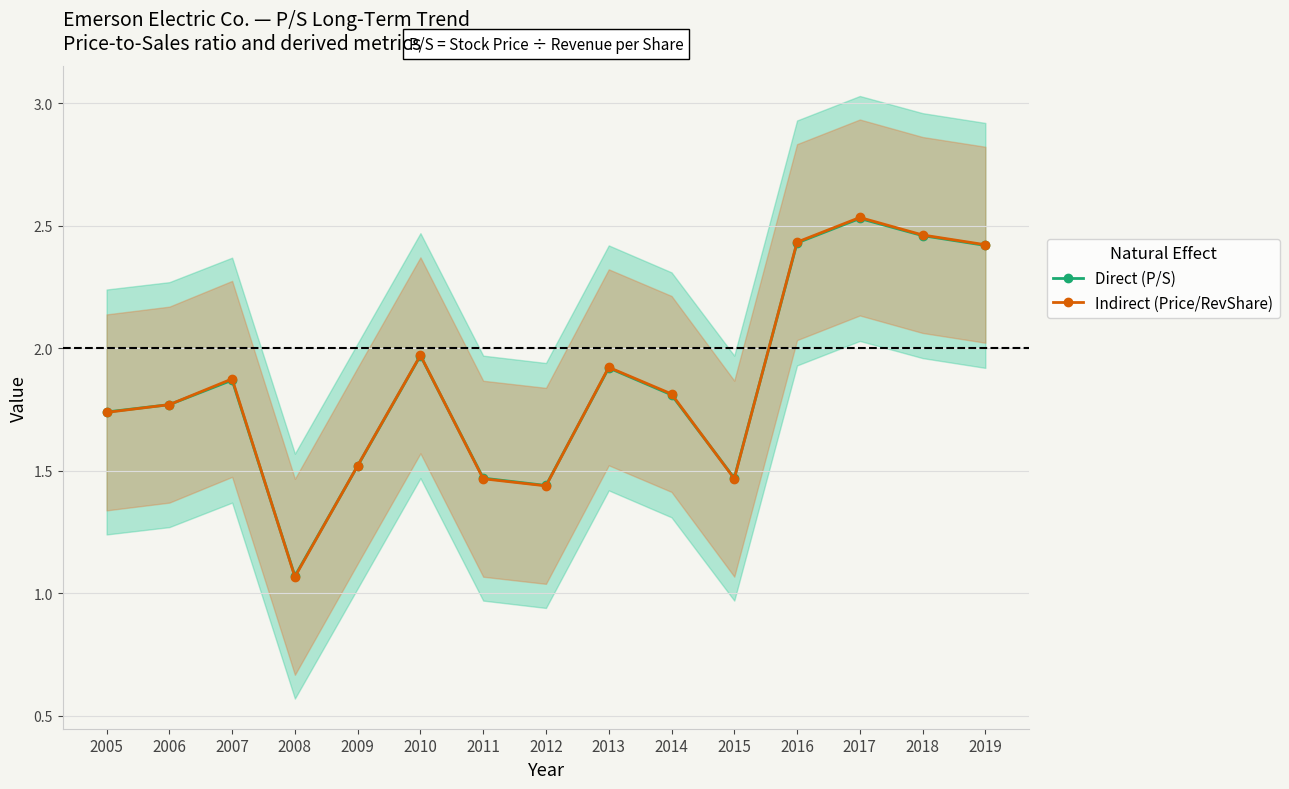

Which series ends up on top after the final intersection of Direct (P/S) and Indirect (Price/RevShare)?

Indirect (Price/RevShare)